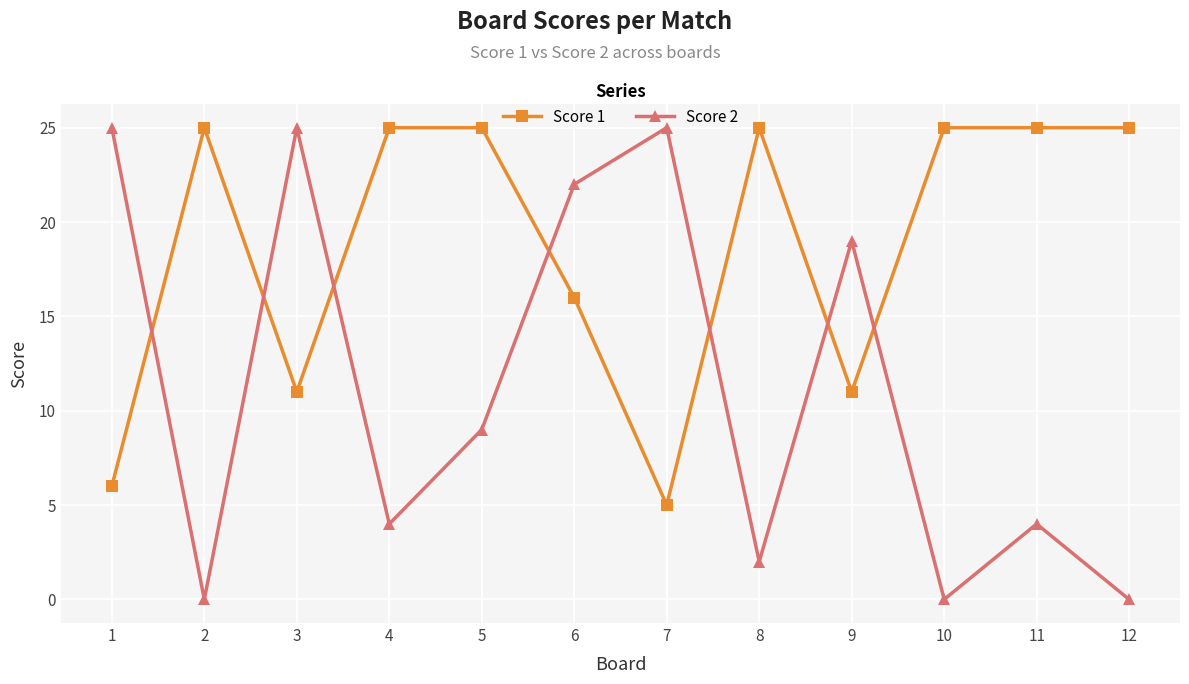

What is the difference between the Score 2 values at 11 and 3?

21